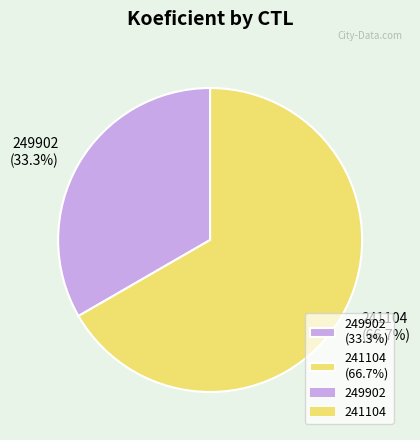

Between 241104 (66.7%) and 249902 (33.3%), which is larger?

241104 (66.7%)